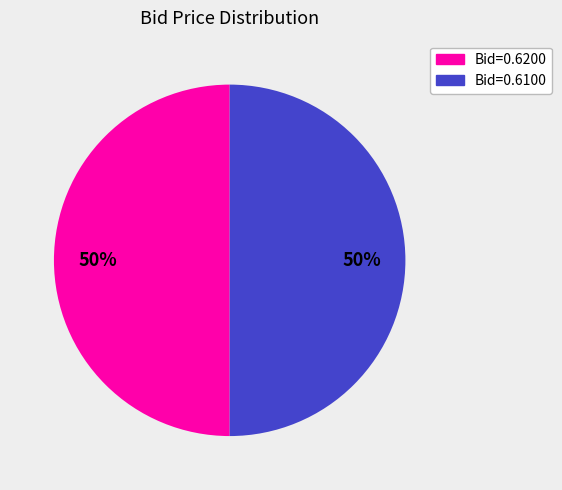

What is the ratio of the value at Bid=0.6100 to the value at Bid=0.6200?

1.0